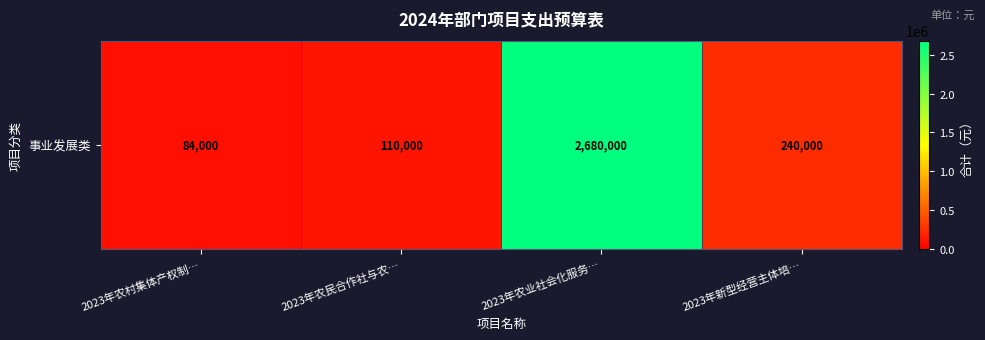

At which label is the value closest to 1382000?

2023年新型经营主体培…